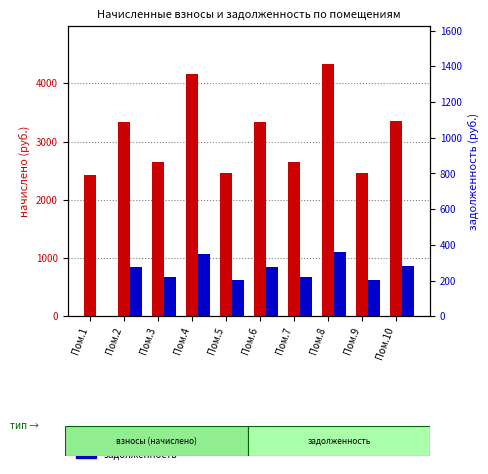

The value of задолженность at Пом.5 is 204.7. True or false?

True